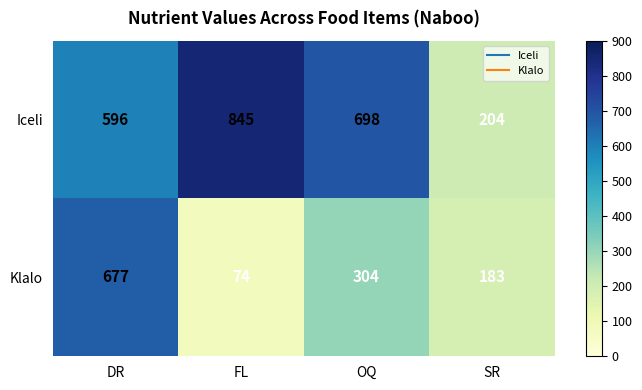

At which category is the sum across all series the highest?

DR